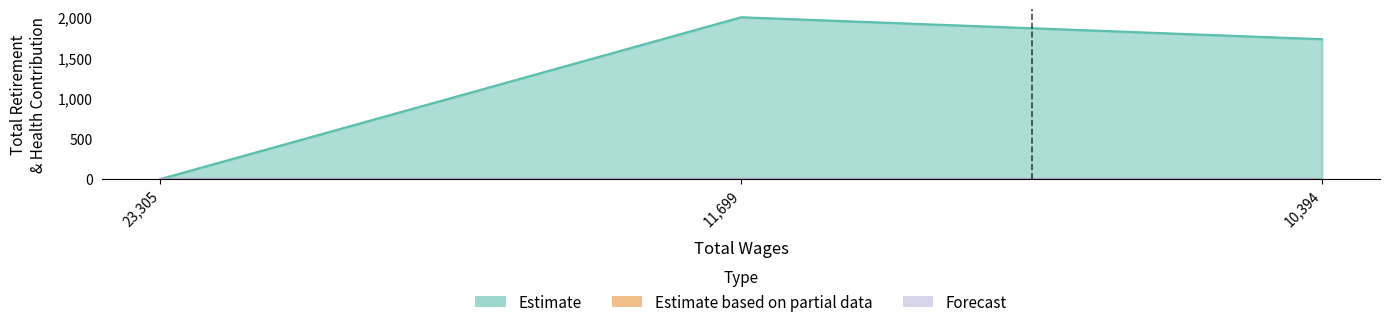

At which category is the sum across all series the highest?

11699.0